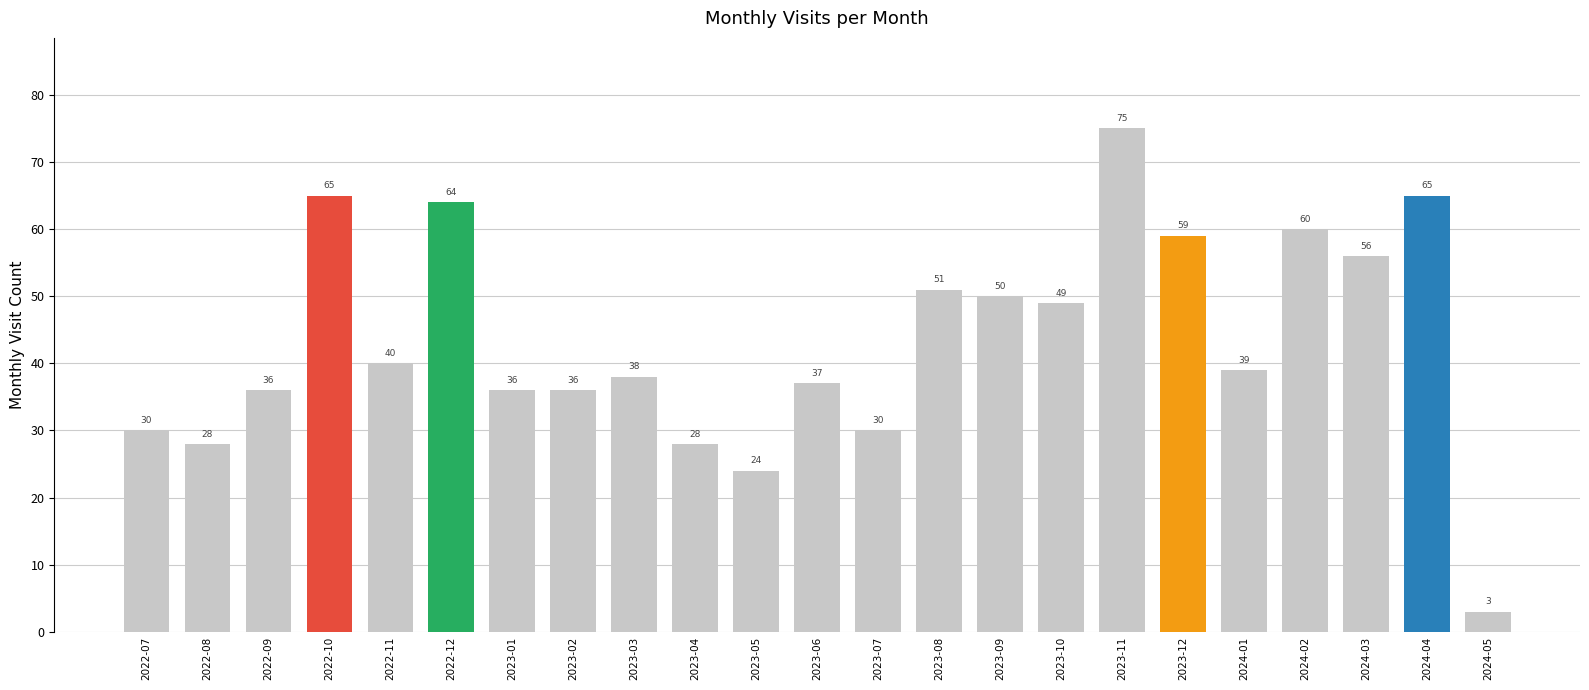

Reading left to right, what are all the values shown in this chart?

2022-07=30	2022-08=28	2022-09=36	2022-10=65	2022-11=40	2022-12=64	2023-01=36	2023-02=36	2023-03=38	2023-04=28	2023-05=24	2023-06=37	2023-07=30	2023-08=51	2023-09=50	2023-10=49	2023-11=75	2023-12=59	2024-01=39	2024-02=60	2024-03=56	2024-04=65	2024-05=3